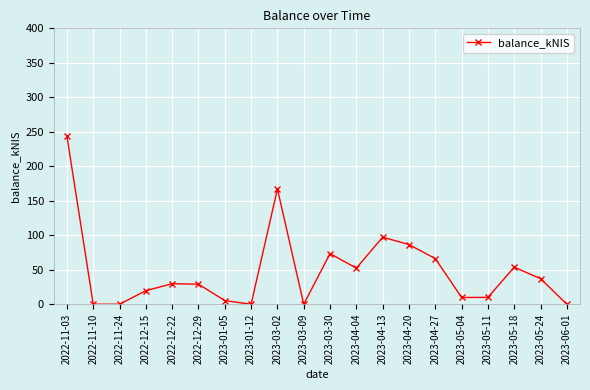

Where is the data nearest to the value 121?

2023-04-13